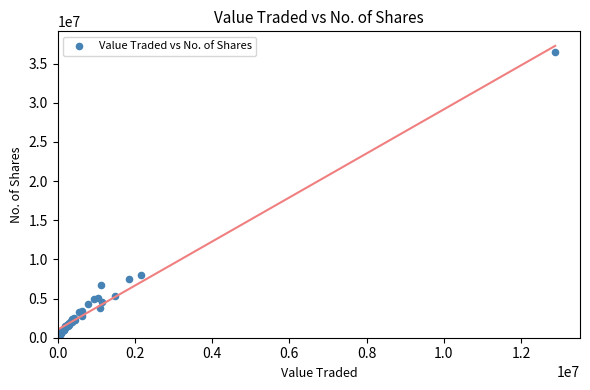

What Y value in the scatter plot is closest to 18353020?

7981278